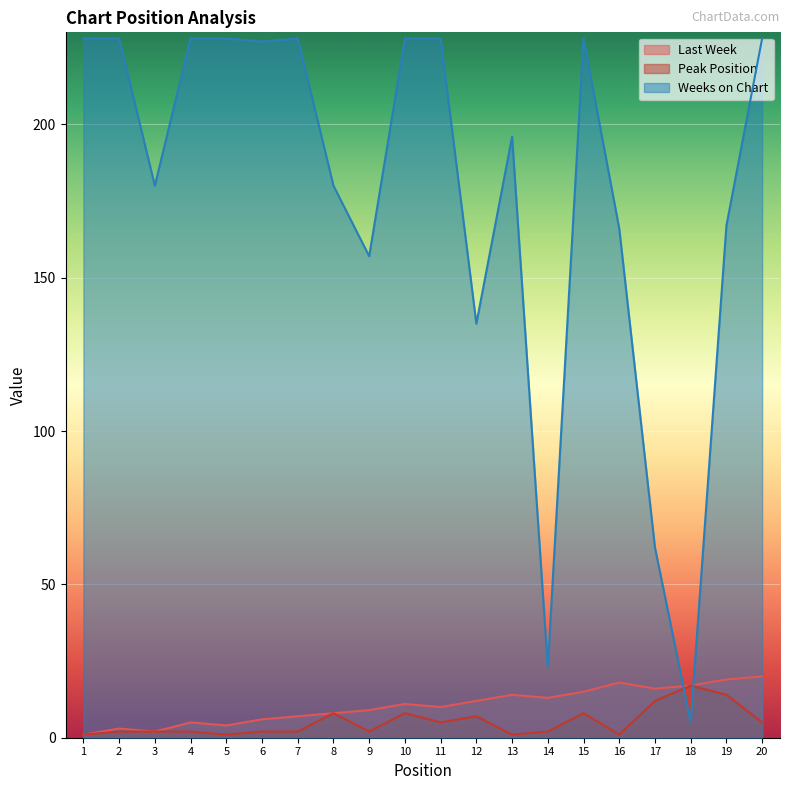

Where does the Last Week series first go above 11?

12